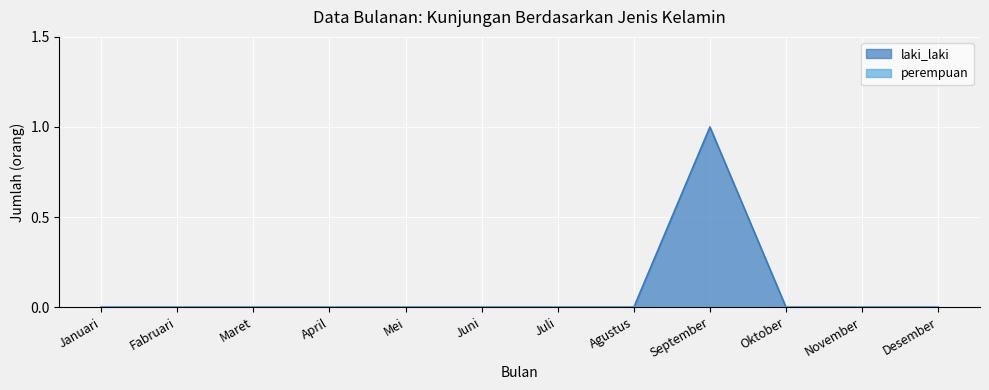

Reading right to left, what are all the values shown in this chart?

0	0	0	1	0	0	0	0	0	0	0	0